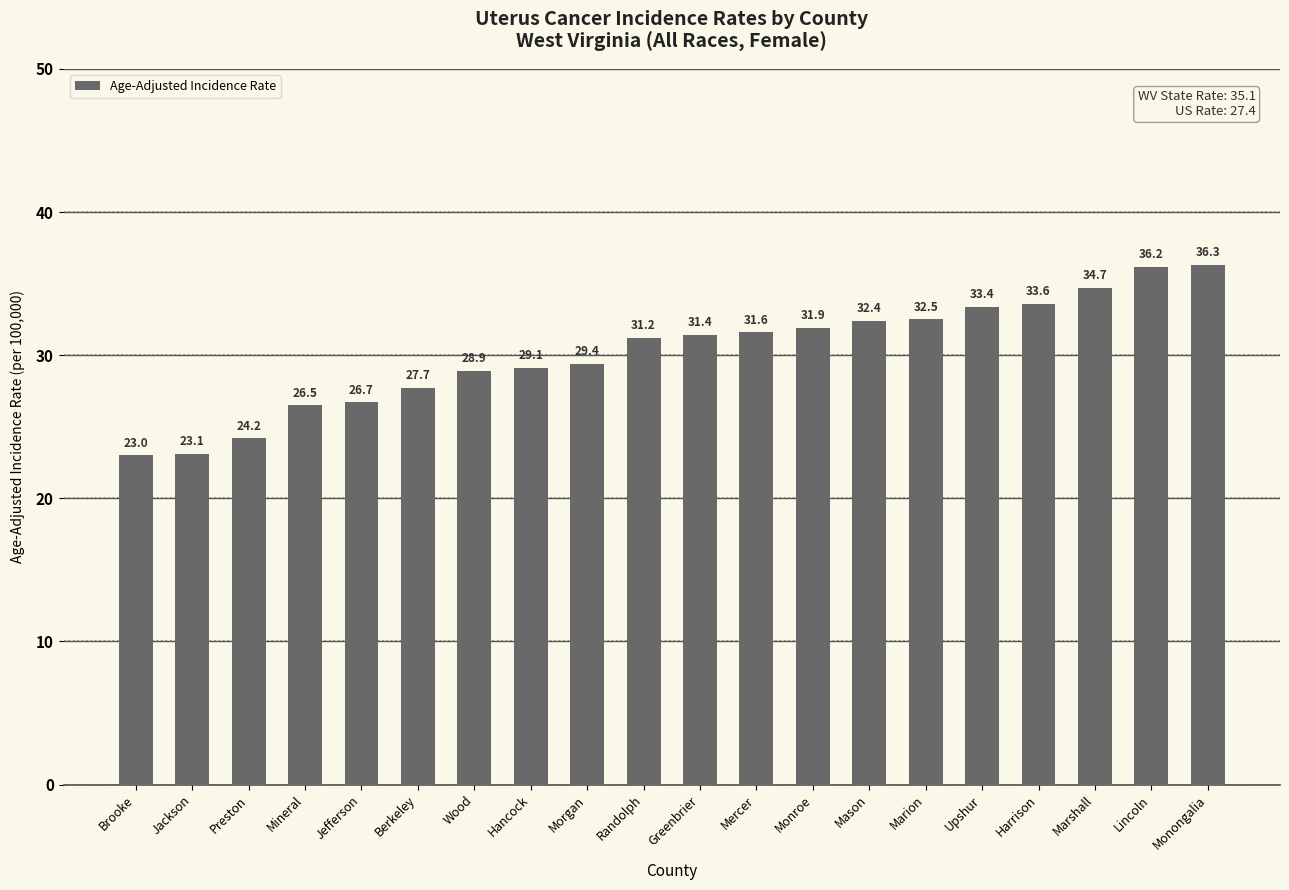

Reading left to right, what are all the values shown in this chart?

23.0	23.1	24.2	26.5	26.7	27.7	28.9	29.1	29.4	31.2	31.4	31.6	31.9	32.4	32.5	33.4	33.6	34.7	36.2	36.3